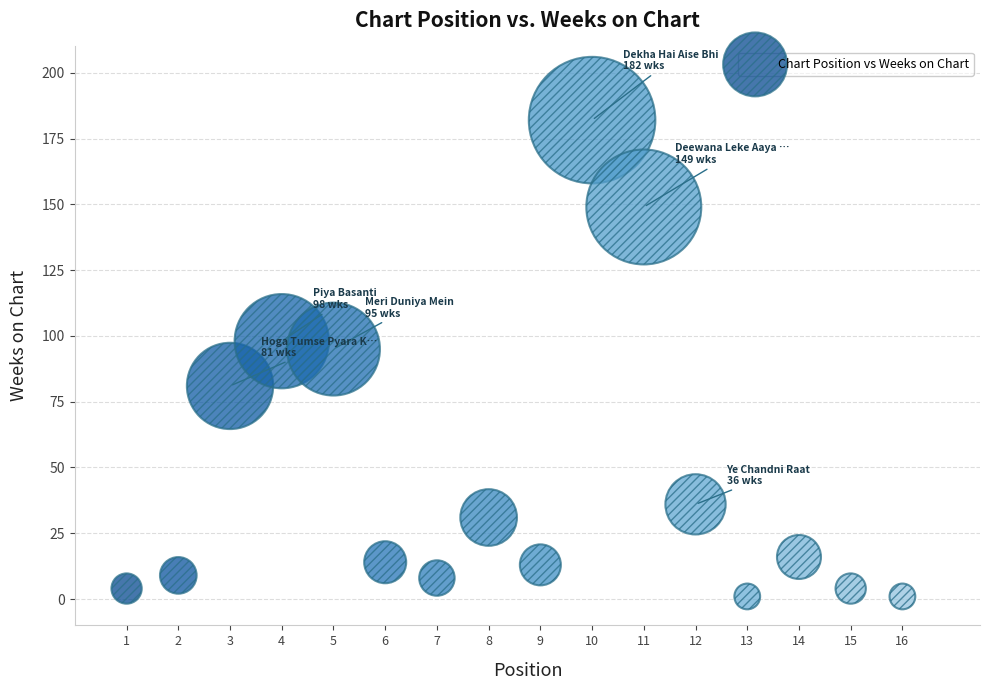

What Y value in the scatter plot is closest to 91?

95